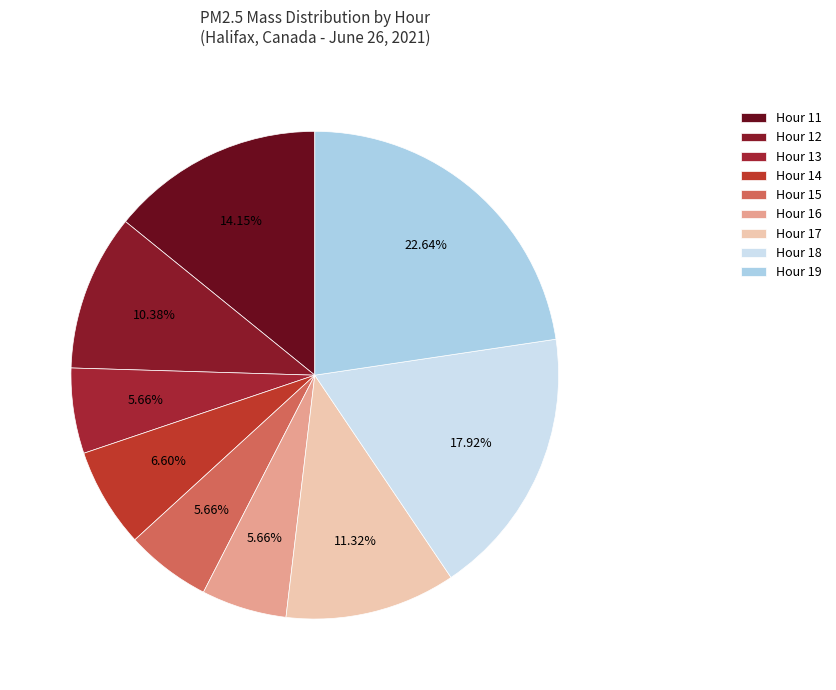

Rank the categories by value from highest to lowest.

Hour 19, Hour 18, Hour 11, Hour 17, Hour 12, Hour 14, Hour 13, Hour 15, Hour 16